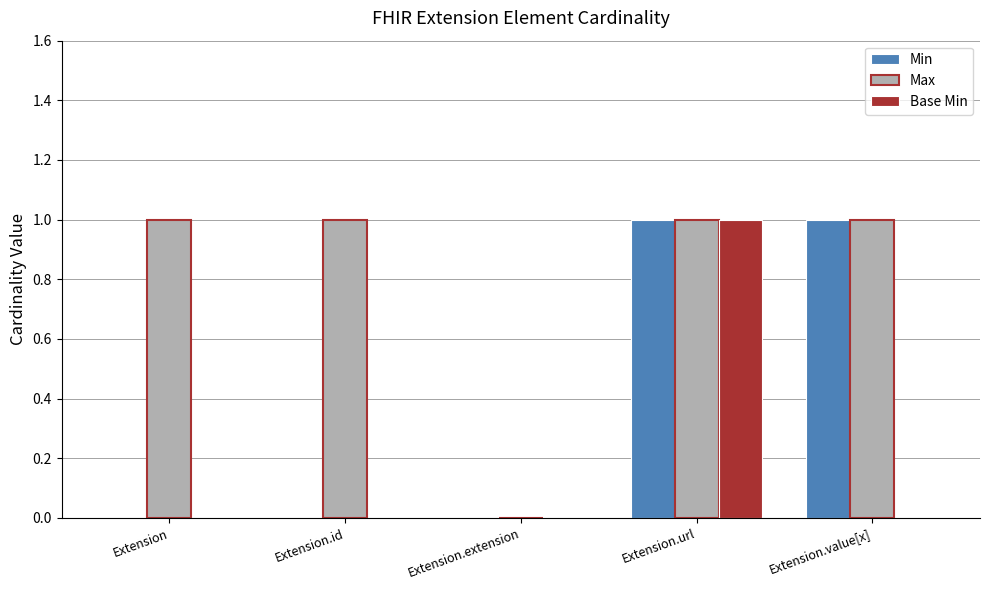

Is it true that Max equals 2 at Extension.url?

False